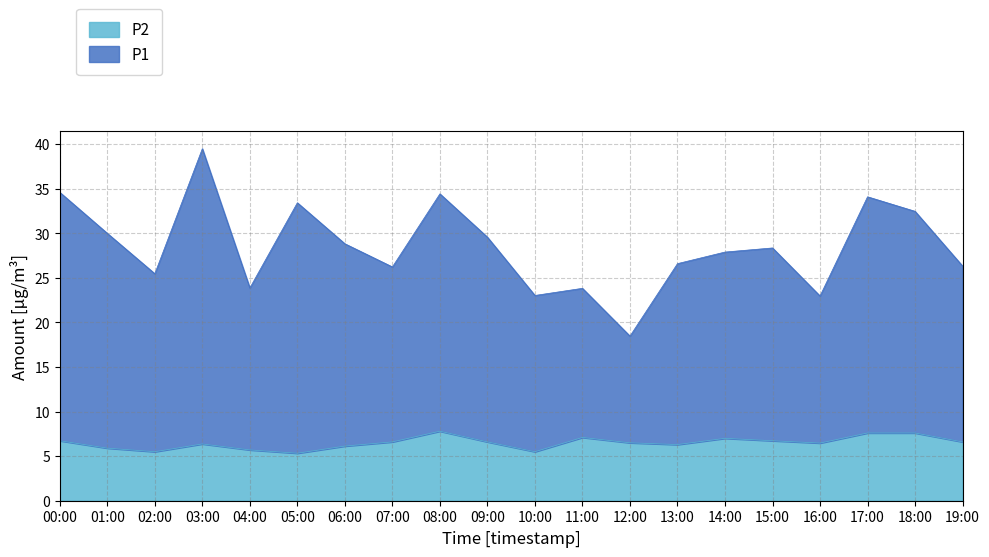

Count the number of data series in this chart.

2